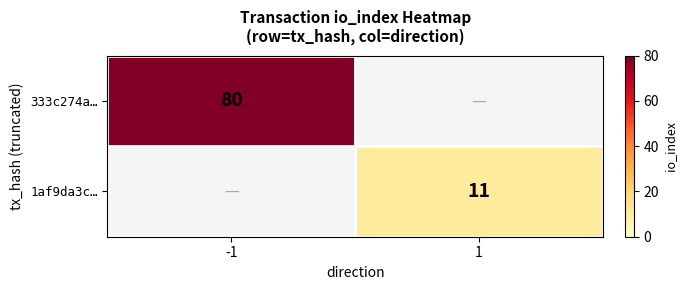

The 1af9da3c… series shows 11 at 1. True or false?

True